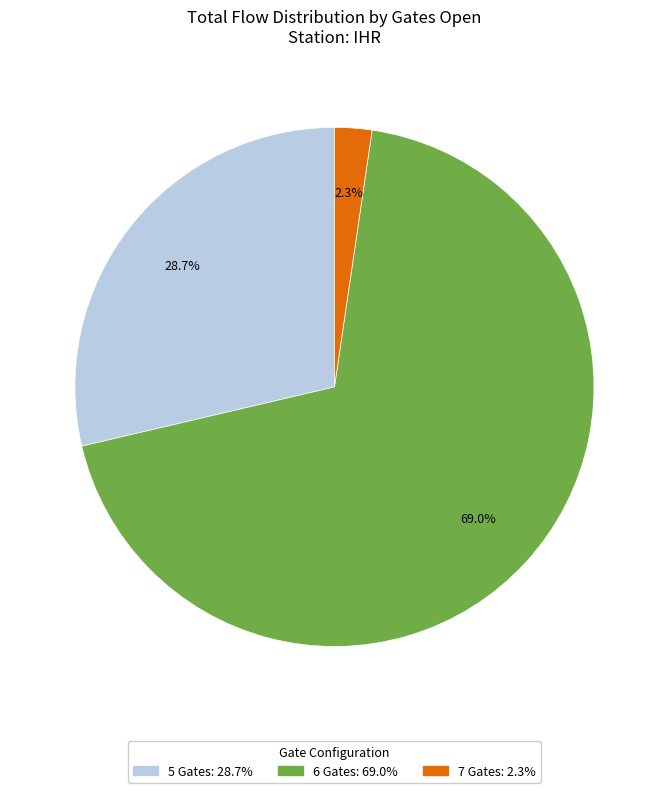

Is there a majority slice in this chart?

Yes